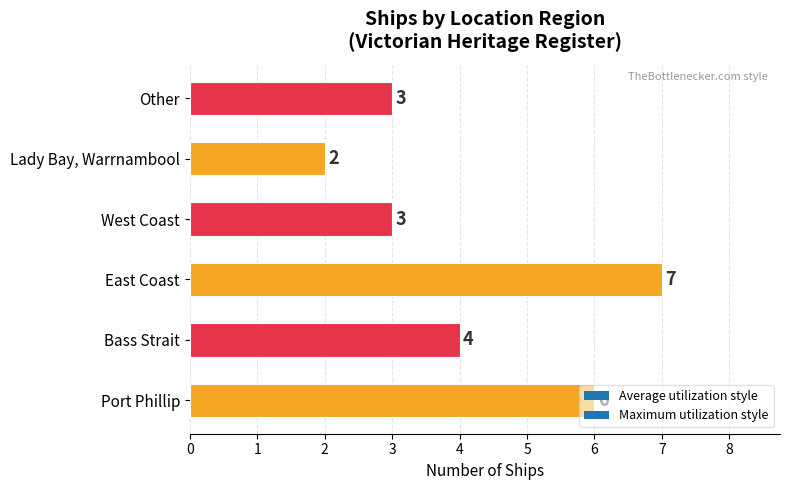

How many data points are less than 4?

3